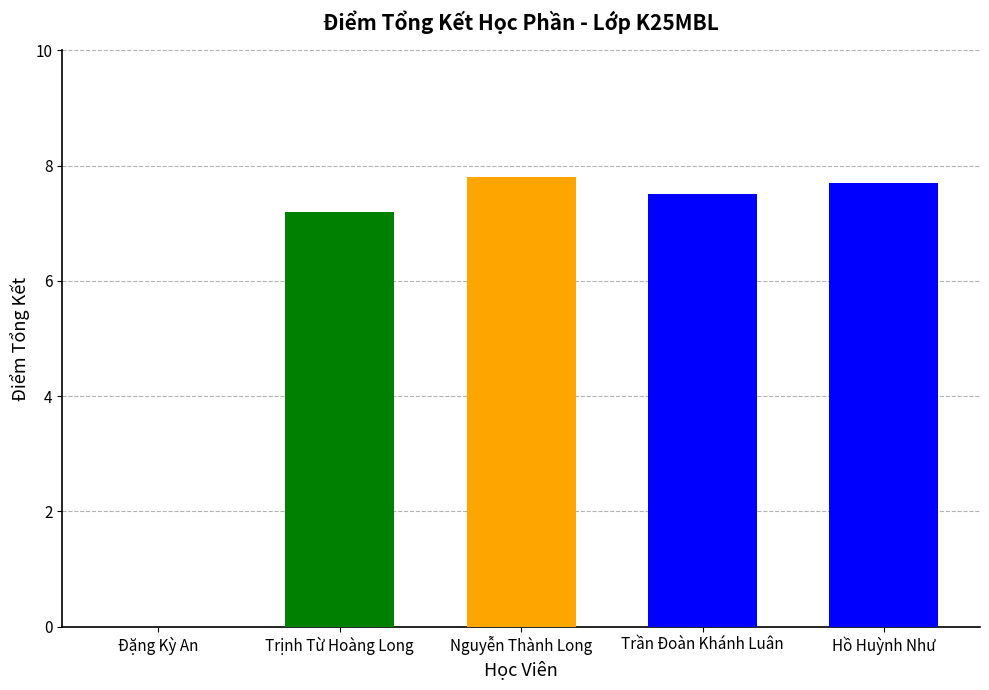

What is the sum of the values at Trần Đoàn Khánh Luân and Nguyễn Thành Long?

15.3